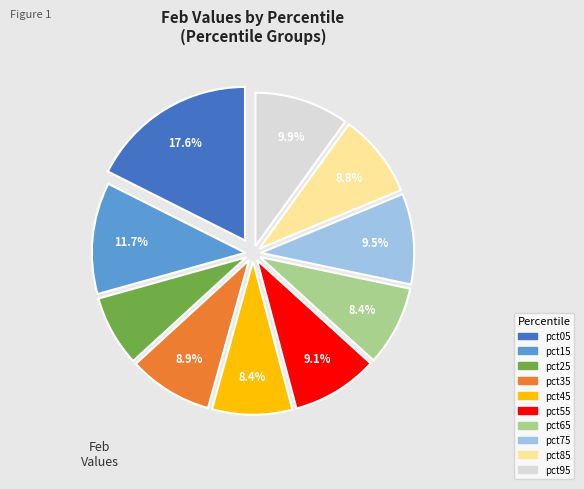

Is it true that pct85 is 1% of the pie?

False